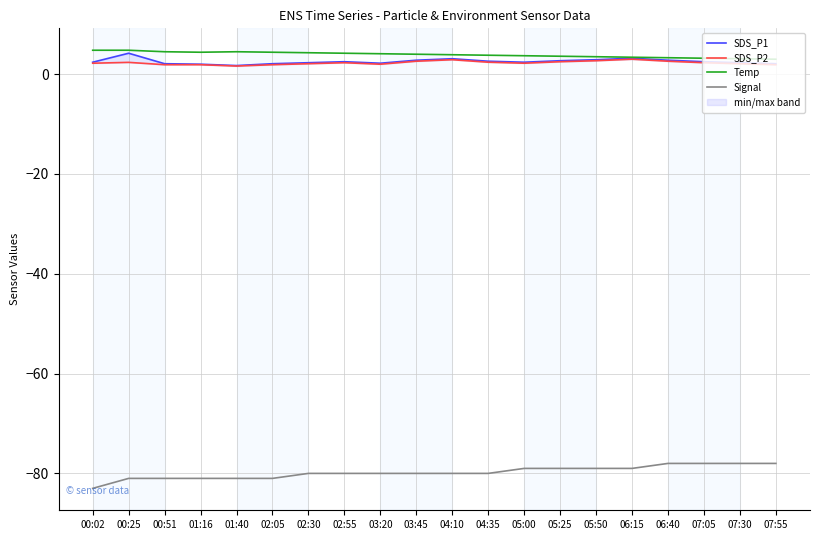

Which category has the highest value in the SDS_P1 series?

00:25